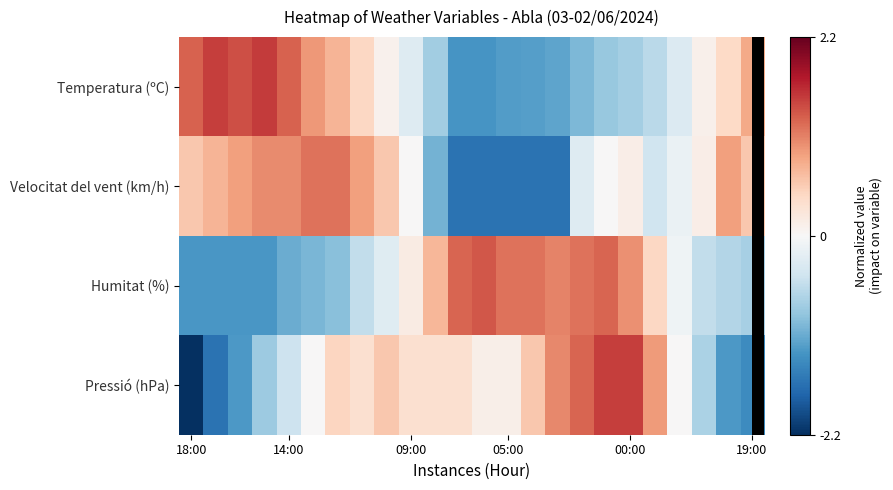

Count the number of categories in the chart.

24